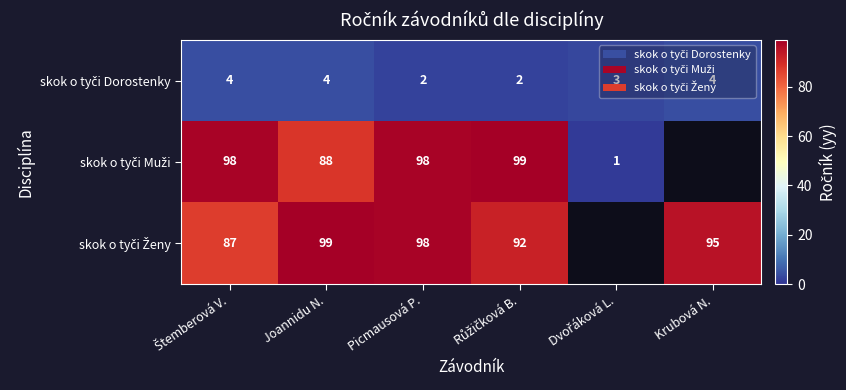

What is the minimum value shown in the chart?

1.0